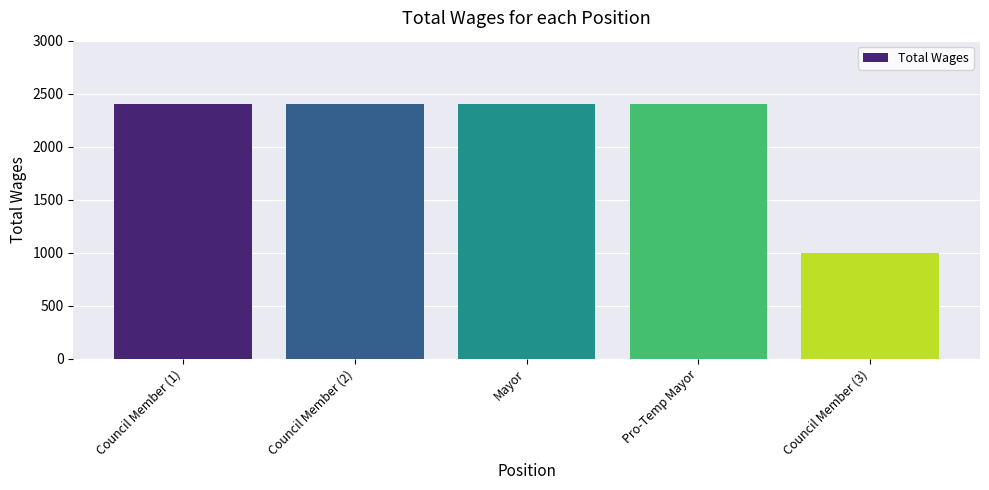

The chart shows a value of 2400 at Mayor. True or false?

True